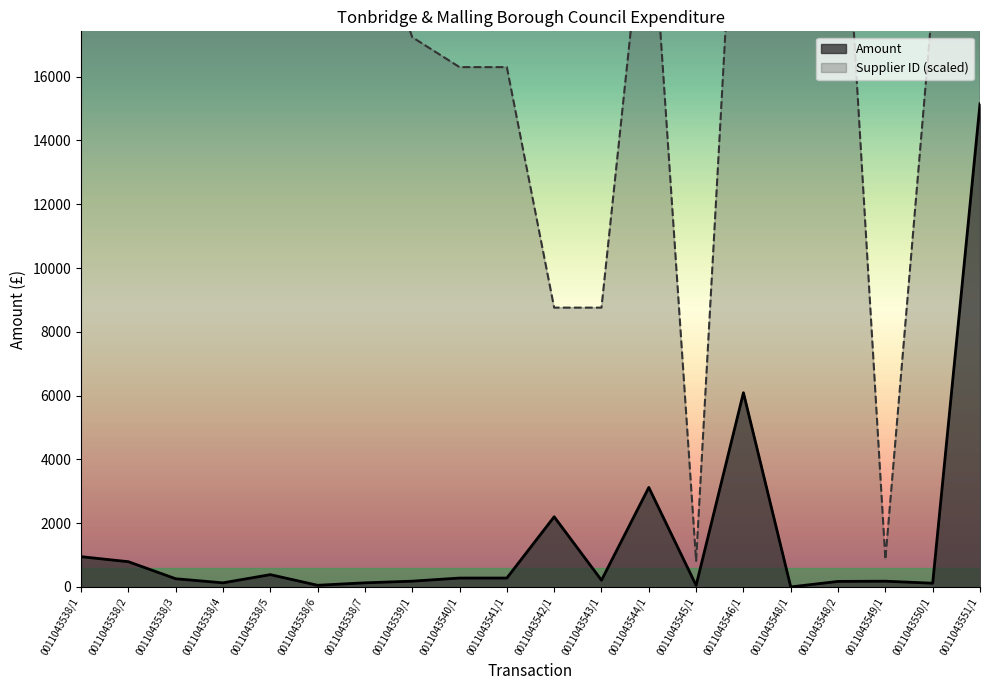

What is the label of the 18th point from the left?

0011043549/1